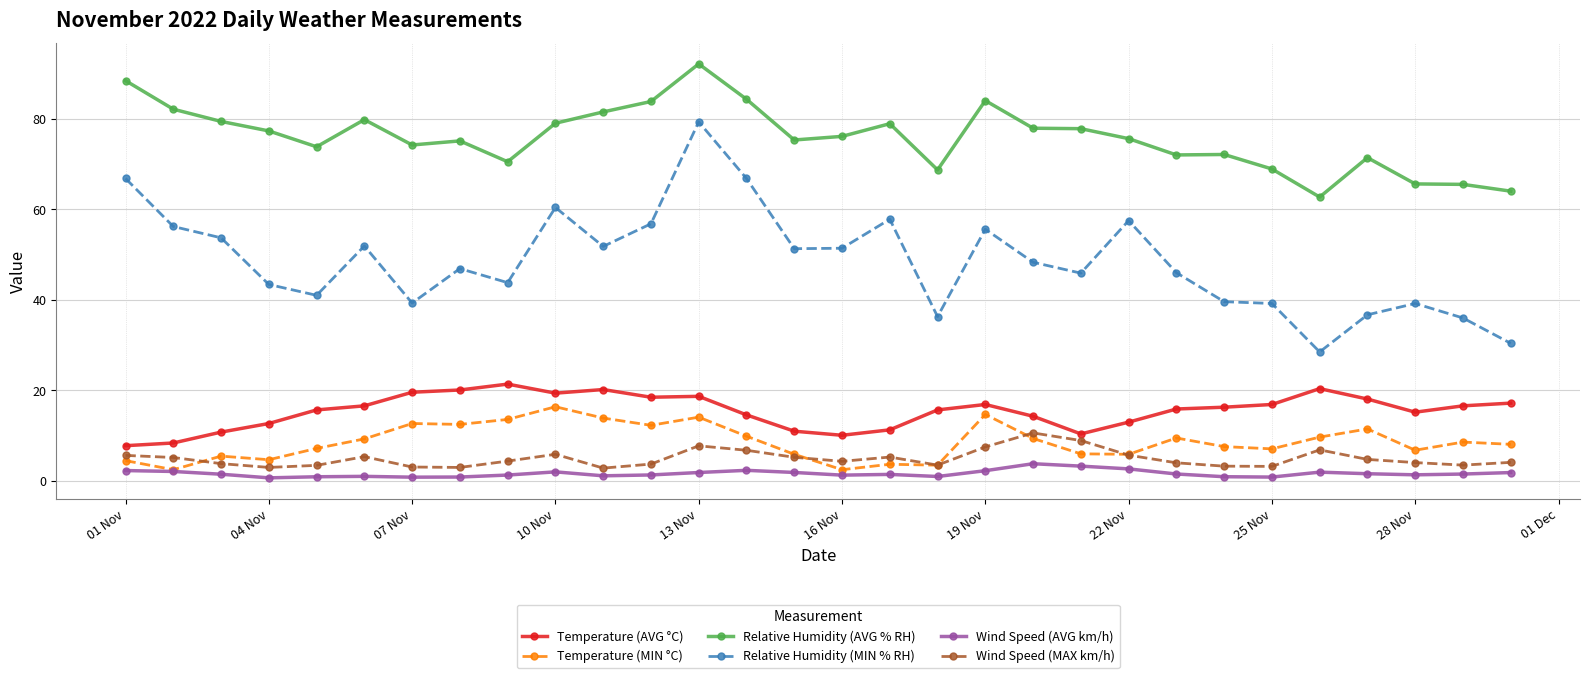

Does the chart display data point markers on the line(s)?

Yes